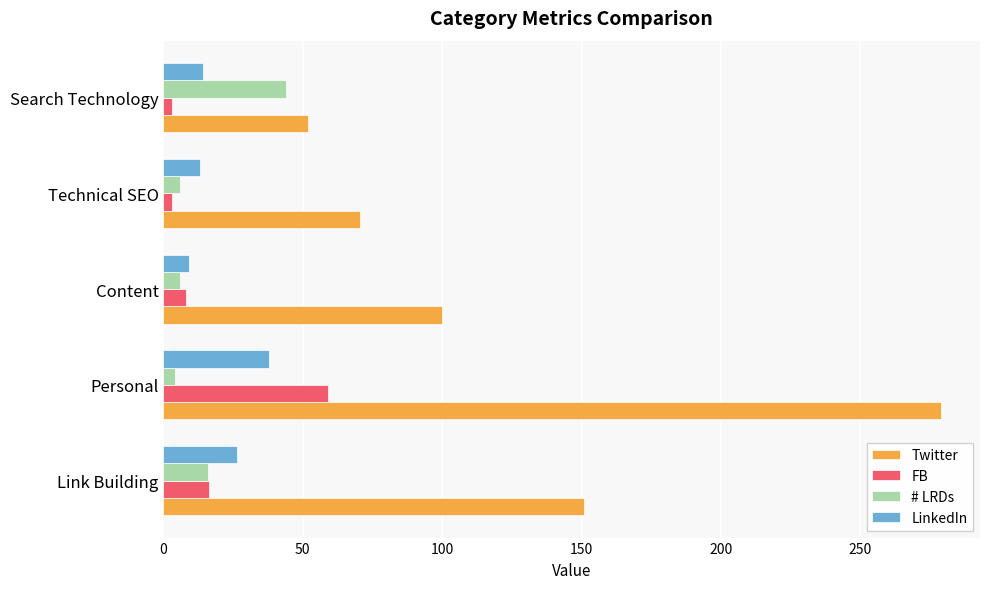

Which series has the largest total across all categories?

Twitter